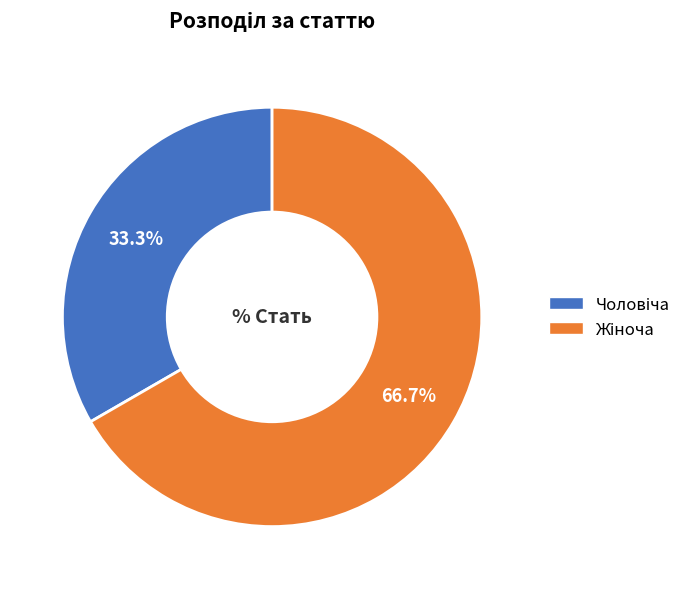

Count the number of slices in the pie.

2